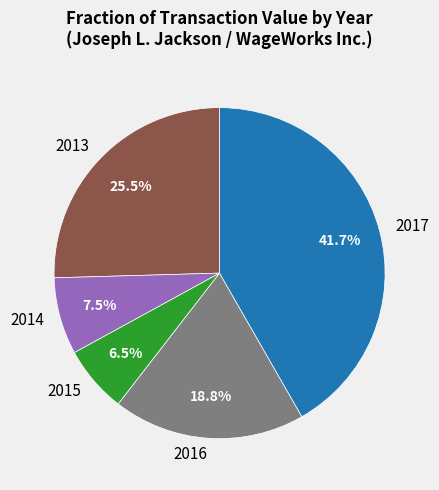

Is 2013 the majority of the pie?

No